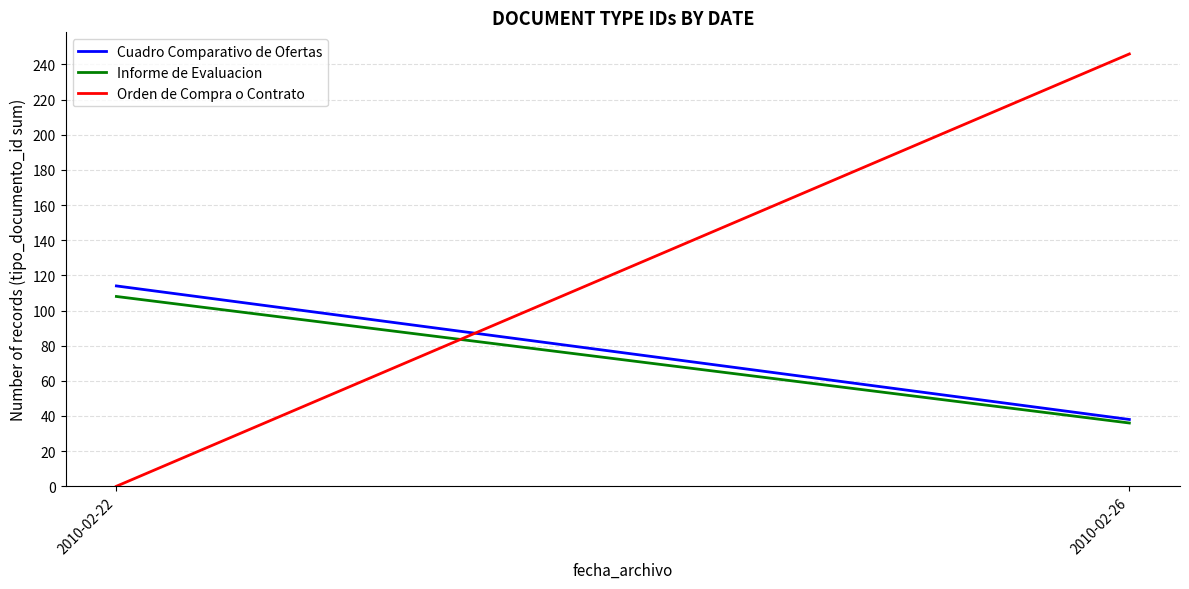

At how many categories does at least one series exceed 36?

2